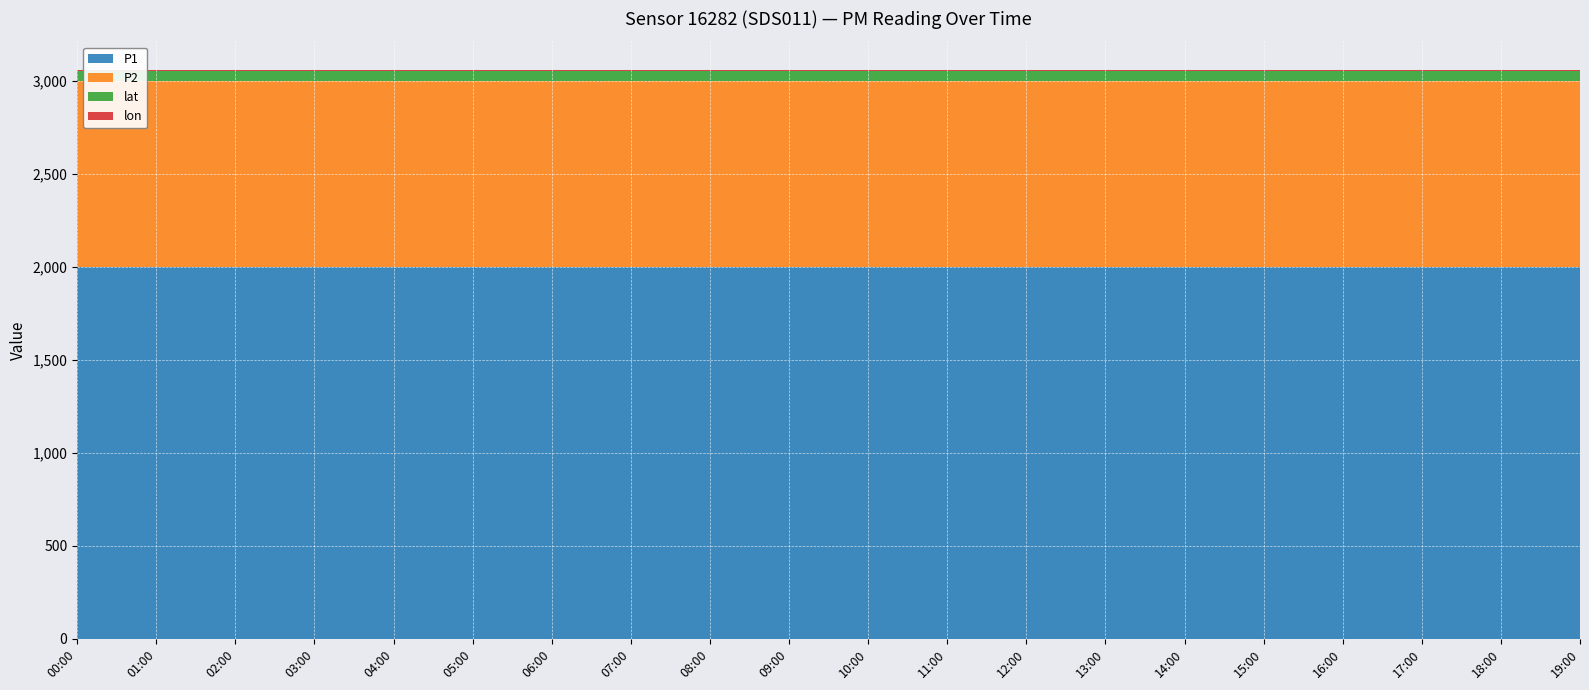

Reading left to right, list all the values displayed in this chart.

P1: 1999.9	1999.9	1999.9	1999.9	1999.9	1999.9	1999.9	1999.9	1999.9	1999.9	1999.9	1999.9	1999.9	1999.9	1999.9	1999.9	1999.9	1999.9	1999.9	1999.9
P2: 999.9	999.9	999.9	999.9	999.9	999.9	999.9	999.9	999.9	999.9	999.9	999.9	999.9	999.9	999.9	999.9	999.9	999.9	999.9	999.9
lat: 48.7	48.7	48.7	48.7	48.7	48.7	48.7	48.7	48.7	48.7	48.7	48.7	48.7	48.7	48.7	48.7	48.7	48.7	48.7	48.7
lon: 9.0	9.0	9.0	9.0	9.0	9.0	9.0	9.0	9.0	9.0	9.0	9.0	9.0	9.0	9.0	9.0	9.0	9.0	9.0	9.0